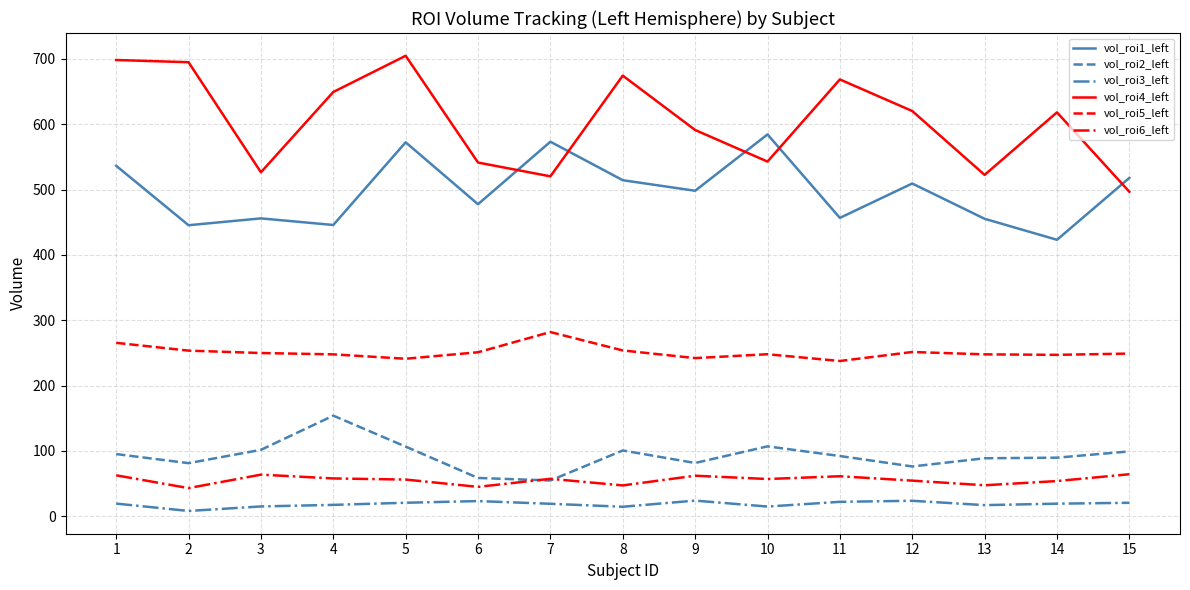

At 9, list the series in order from smallest to largest.

vol_roi3_left, vol_roi6_left, vol_roi2_left, vol_roi5_left, vol_roi1_left, vol_roi4_left